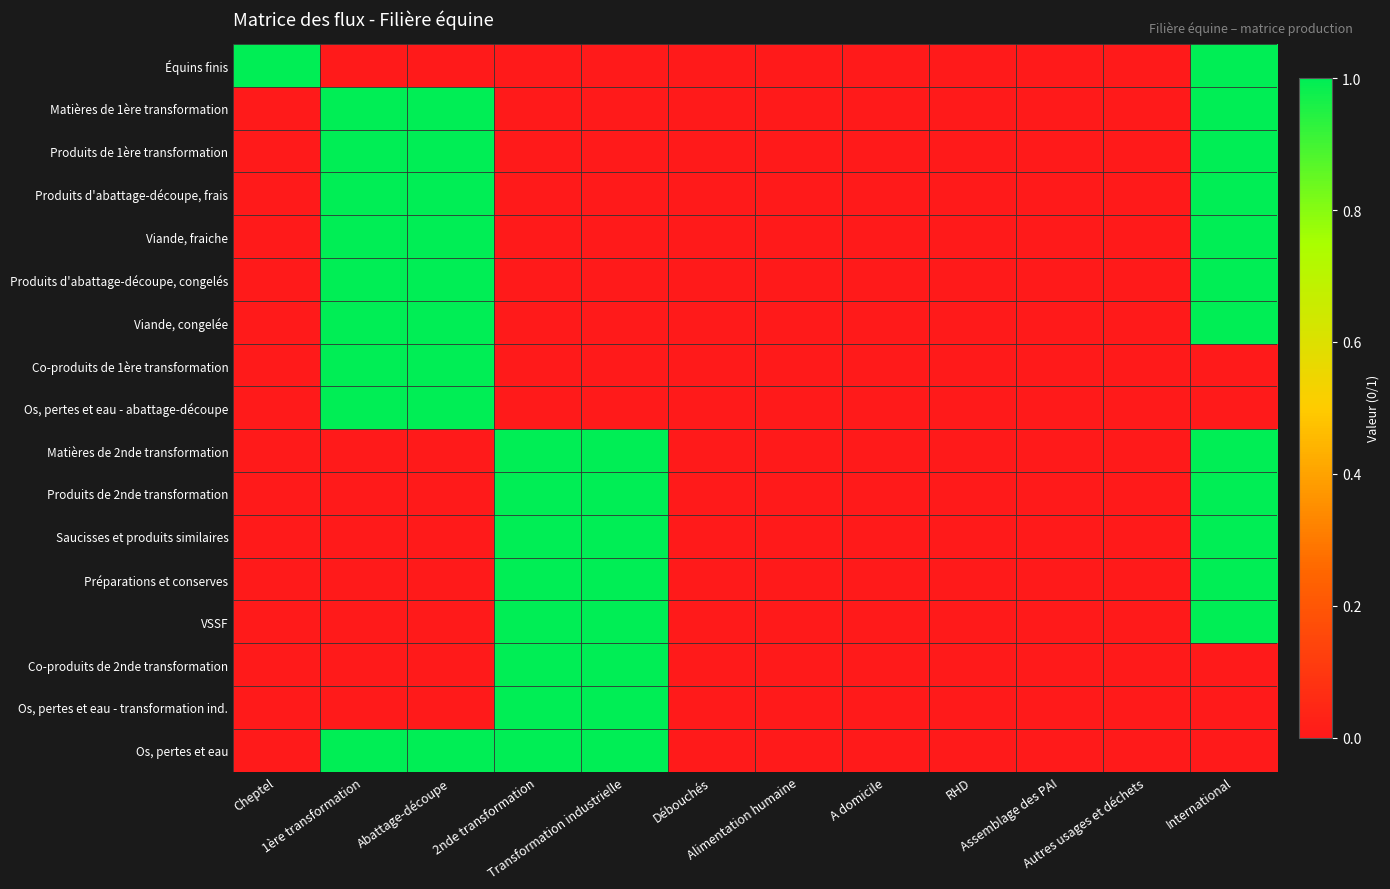

Reading left to right, transcribe all the data shown in this chart.

Équins finis: Cheptel=1	1ère transformation=0	Abattage-découpe=0	2nde transformation=0	Transformation industrielle=0	Débouchés=0	Alimentation humaine=0	A domicile=0	RHD=0	Assemblage des PAI=0	Autres usages et déchets=0	International=1
Matières de 1ère transformation: Cheptel=0	1ère transformation=1	Abattage-découpe=1	2nde transformation=0	Transformation industrielle=0	Débouchés=0	Alimentation humaine=0	A domicile=0	RHD=0	Assemblage des PAI=0	Autres usages et déchets=0	International=1
Produits de 1ère transformation: Cheptel=0	1ère transformation=1	Abattage-découpe=1	2nde transformation=0	Transformation industrielle=0	Débouchés=0	Alimentation humaine=0	A domicile=0	RHD=0	Assemblage des PAI=0	Autres usages et déchets=0	International=1
Produits d'abattage-découpe, frais: Cheptel=0	1ère transformation=1	Abattage-découpe=1	2nde transformation=0	Transformation industrielle=0	Débouchés=0	Alimentation humaine=0	A domicile=0	RHD=0	Assemblage des PAI=0	Autres usages et déchets=0	International=1
Viande, fraiche: Cheptel=0	1ère transformation=1	Abattage-découpe=1	2nde transformation=0	Transformation industrielle=0	Débouchés=0	Alimentation humaine=0	A domicile=0	RHD=0	Assemblage des PAI=0	Autres usages et déchets=0	International=1
Produits d'abattage-découpe, congelés: Cheptel=0	1ère transformation=1	Abattage-découpe=1	2nde transformation=0	Transformation industrielle=0	Débouchés=0	Alimentation humaine=0	A domicile=0	RHD=0	Assemblage des PAI=0	Autres usages et déchets=0	International=1
Viande, congelée: Cheptel=0	1ère transformation=1	Abattage-découpe=1	2nde transformation=0	Transformation industrielle=0	Débouchés=0	Alimentation humaine=0	A domicile=0	RHD=0	Assemblage des PAI=0	Autres usages et déchets=0	International=1
Co-produits de 1ère transformation: Cheptel=0	1ère transformation=1	Abattage-découpe=1	2nde transformation=0	Transformation industrielle=0	Débouchés=0	Alimentation humaine=0	A domicile=0	RHD=0	Assemblage des PAI=0	Autres usages et déchets=0	International=0
Os, pertes et eau - abattage-découpe: Cheptel=0	1ère transformation=1	Abattage-découpe=1	2nde transformation=0	Transformation industrielle=0	Débouchés=0	Alimentation humaine=0	A domicile=0	RHD=0	Assemblage des PAI=0	Autres usages et déchets=0	International=0
Matières de 2nde transformation: Cheptel=0	1ère transformation=0	Abattage-découpe=0	2nde transformation=1	Transformation industrielle=1	Débouchés=0	Alimentation humaine=0	A domicile=0	RHD=0	Assemblage des PAI=0	Autres usages et déchets=0	International=1
Produits de 2nde transformation: Cheptel=0	1ère transformation=0	Abattage-découpe=0	2nde transformation=1	Transformation industrielle=1	Débouchés=0	Alimentation humaine=0	A domicile=0	RHD=0	Assemblage des PAI=0	Autres usages et déchets=0	International=1
Saucisses et produits similaires: Cheptel=0	1ère transformation=0	Abattage-découpe=0	2nde transformation=1	Transformation industrielle=1	Débouchés=0	Alimentation humaine=0	A domicile=0	RHD=0	Assemblage des PAI=0	Autres usages et déchets=0	International=1
Préparations et conserves: Cheptel=0	1ère transformation=0	Abattage-découpe=0	2nde transformation=1	Transformation industrielle=1	Débouchés=0	Alimentation humaine=0	A domicile=0	RHD=0	Assemblage des PAI=0	Autres usages et déchets=0	International=1
VSSF: Cheptel=0	1ère transformation=0	Abattage-découpe=0	2nde transformation=1	Transformation industrielle=1	Débouchés=0	Alimentation humaine=0	A domicile=0	RHD=0	Assemblage des PAI=0	Autres usages et déchets=0	International=1
Co-produits de 2nde transformation: Cheptel=0	1ère transformation=0	Abattage-découpe=0	2nde transformation=1	Transformation industrielle=1	Débouchés=0	Alimentation humaine=0	A domicile=0	RHD=0	Assemblage des PAI=0	Autres usages et déchets=0	International=0
Os, pertes et eau - transformation ind.: Cheptel=0	1ère transformation=0	Abattage-découpe=0	2nde transformation=1	Transformation industrielle=1	Débouchés=0	Alimentation humaine=0	A domicile=0	RHD=0	Assemblage des PAI=0	Autres usages et déchets=0	International=0
Os, pertes et eau: Cheptel=0	1ère transformation=1	Abattage-découpe=1	2nde transformation=1	Transformation industrielle=1	Débouchés=0	Alimentation humaine=0	A domicile=0	RHD=0	Assemblage des PAI=0	Autres usages et déchets=0	International=0